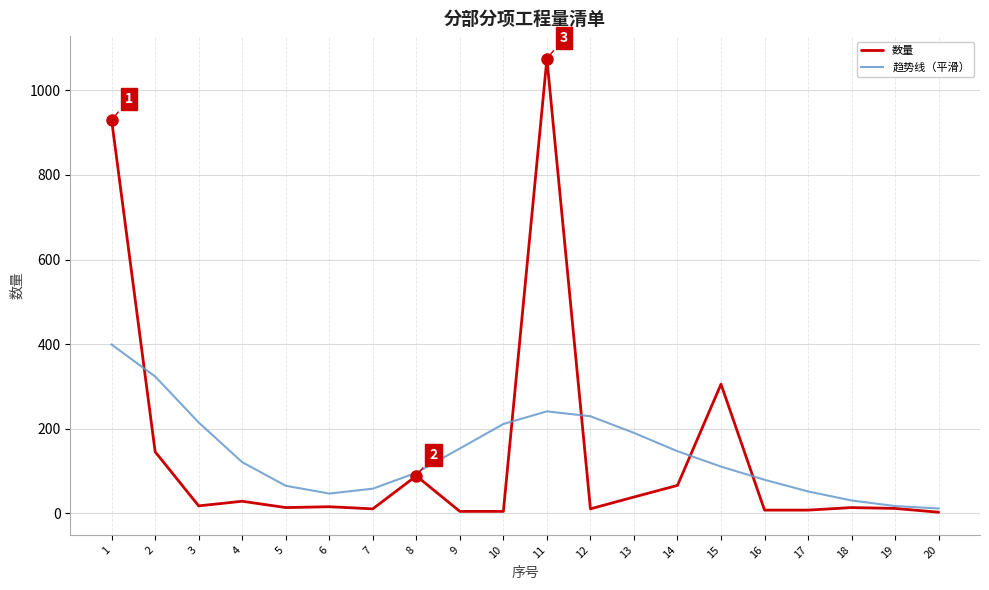

Is the value of 数量 at 16 greater than the value of 趋势线（平滑） at 13?

No